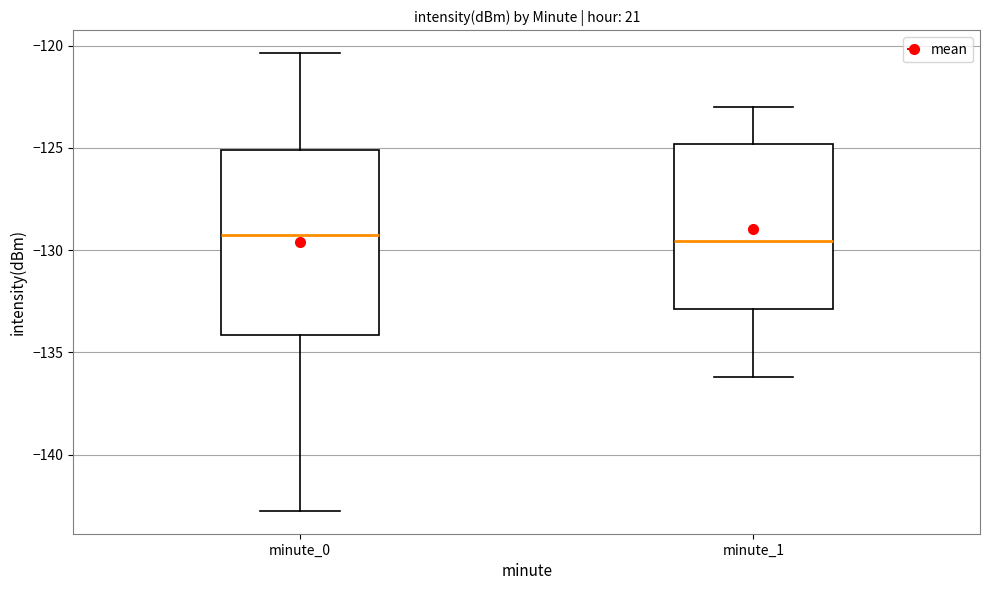

Which box is the tallest, from its lower edge to its upper edge?

minute_0